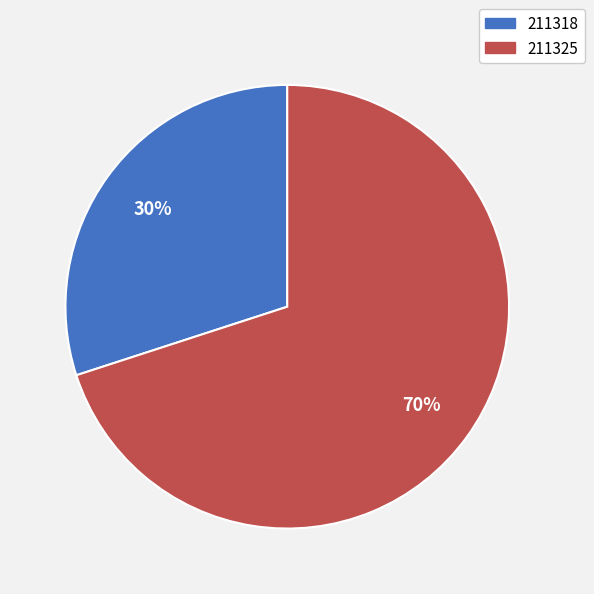

To the nearest percent, what percentage of the pie is 211318?

30%